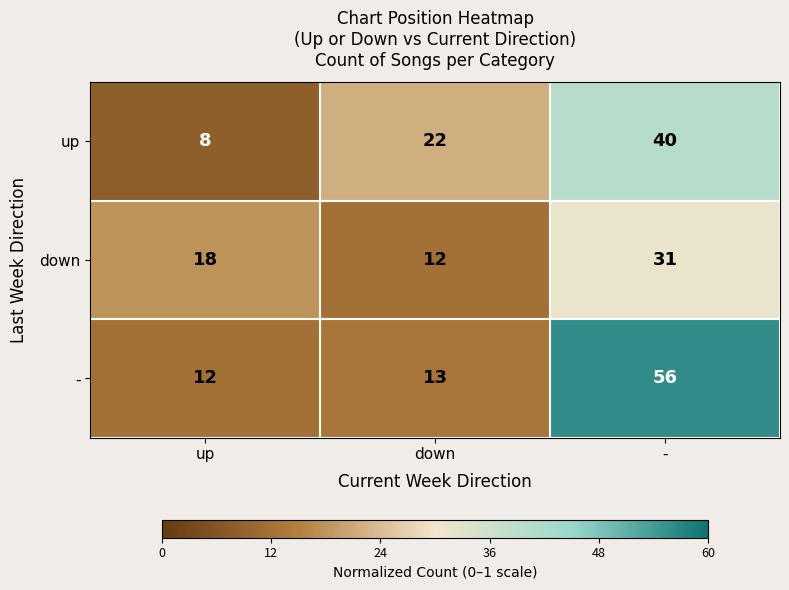

What is the total value across all series at down?

47